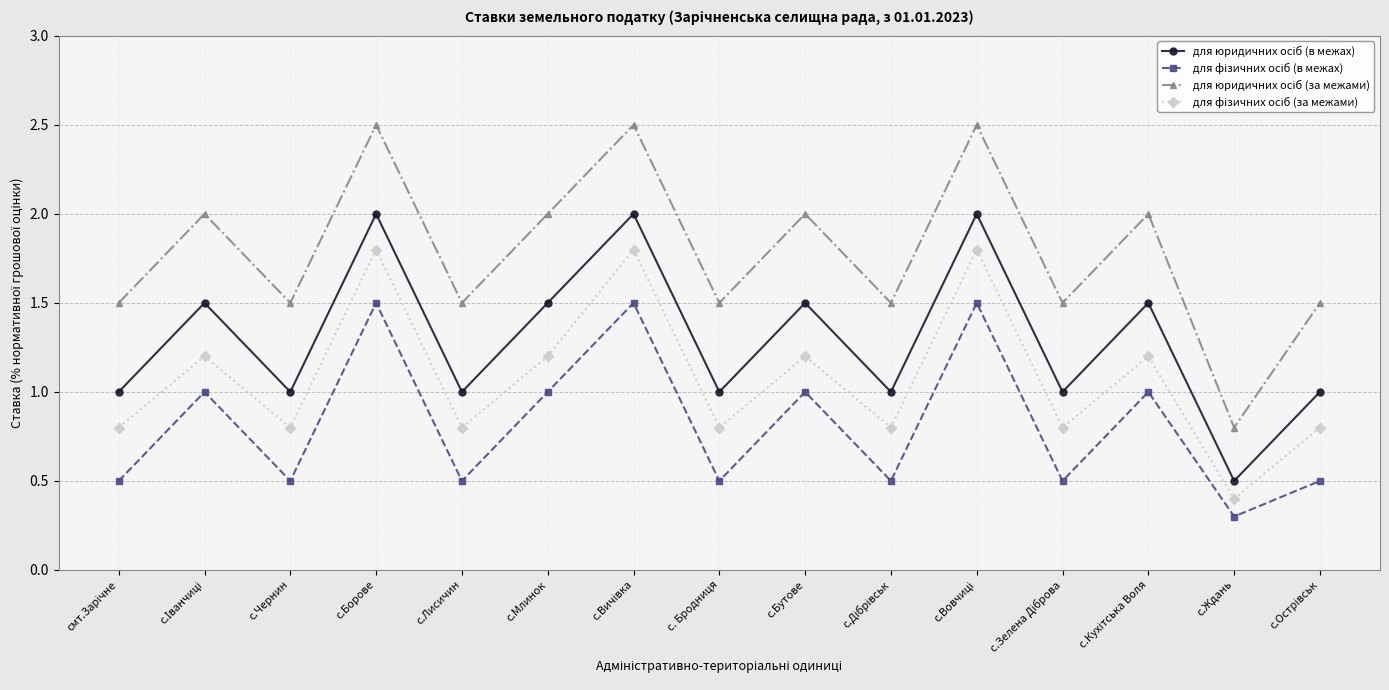

Which label corresponds to the smallest value in the chart?

с.Ждань